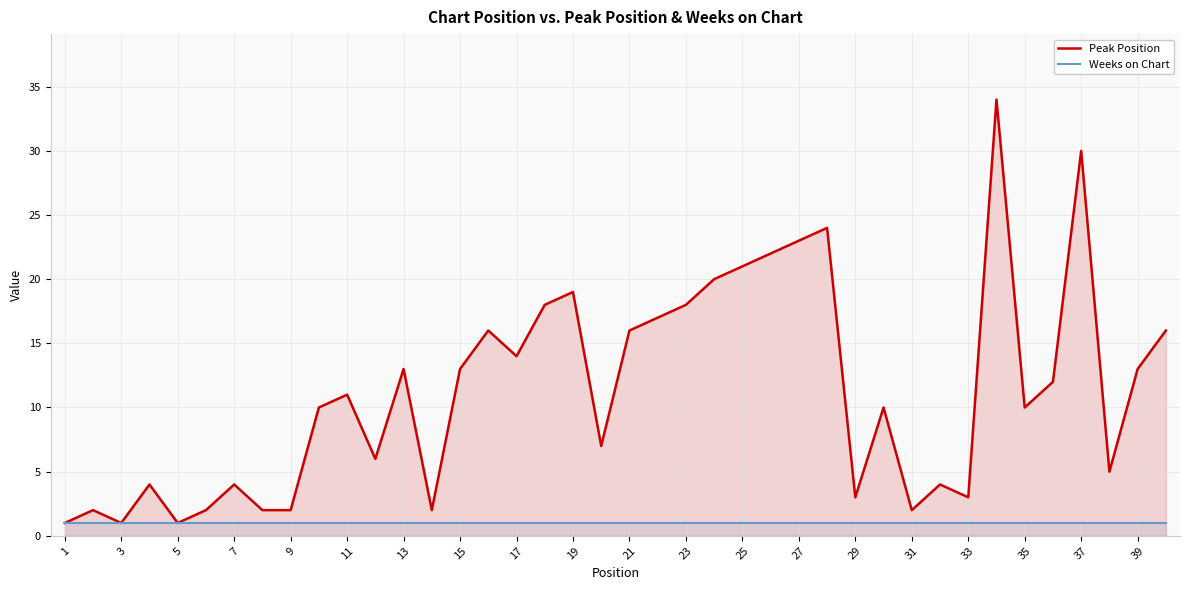

Rank the series by their average value, from highest to lowest.

Peak Position, Weeks on Chart